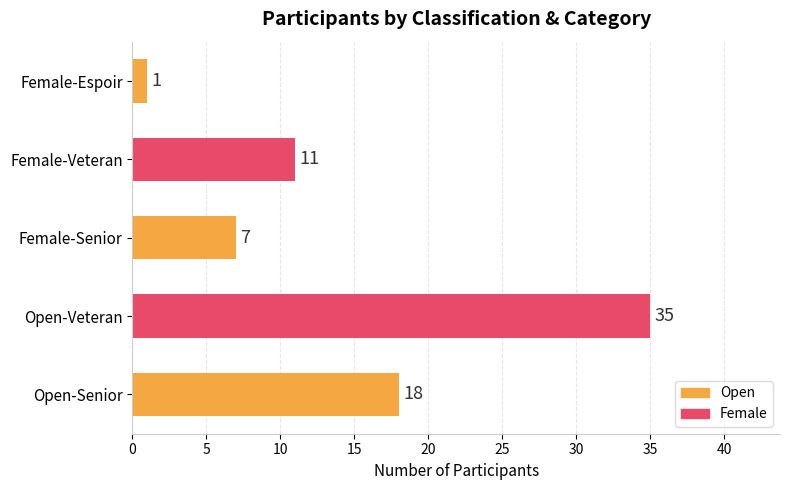

List the labels in order of value, smallest first.

Female-Espoir, Female-Senior, Female-Veteran, Open-Senior, Open-Veteran